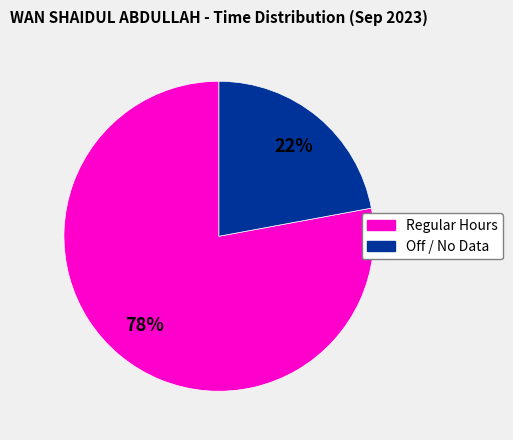

Is there any slice that represents more than half of the pie?

Yes